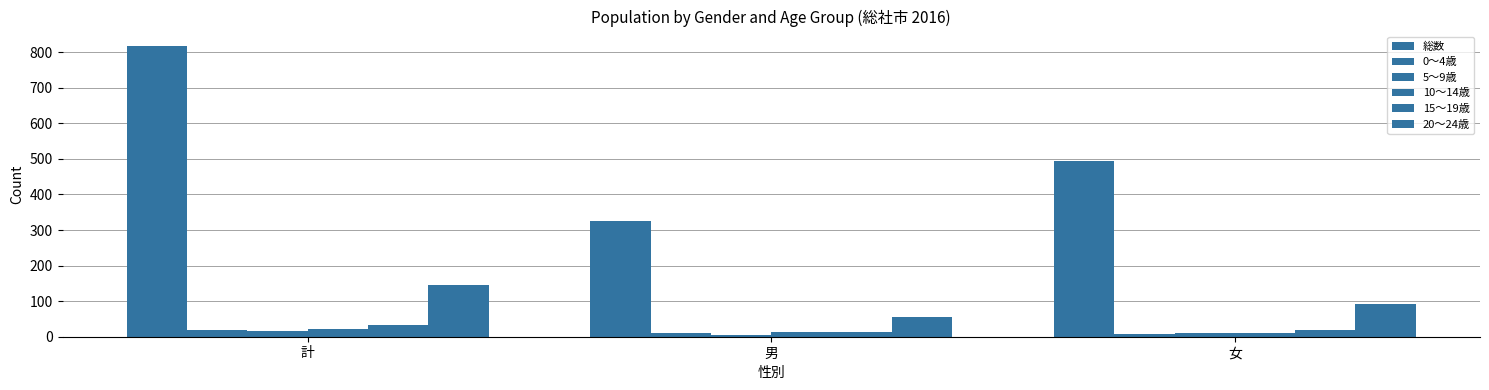

What is the label of the 1st bar from the left?

計